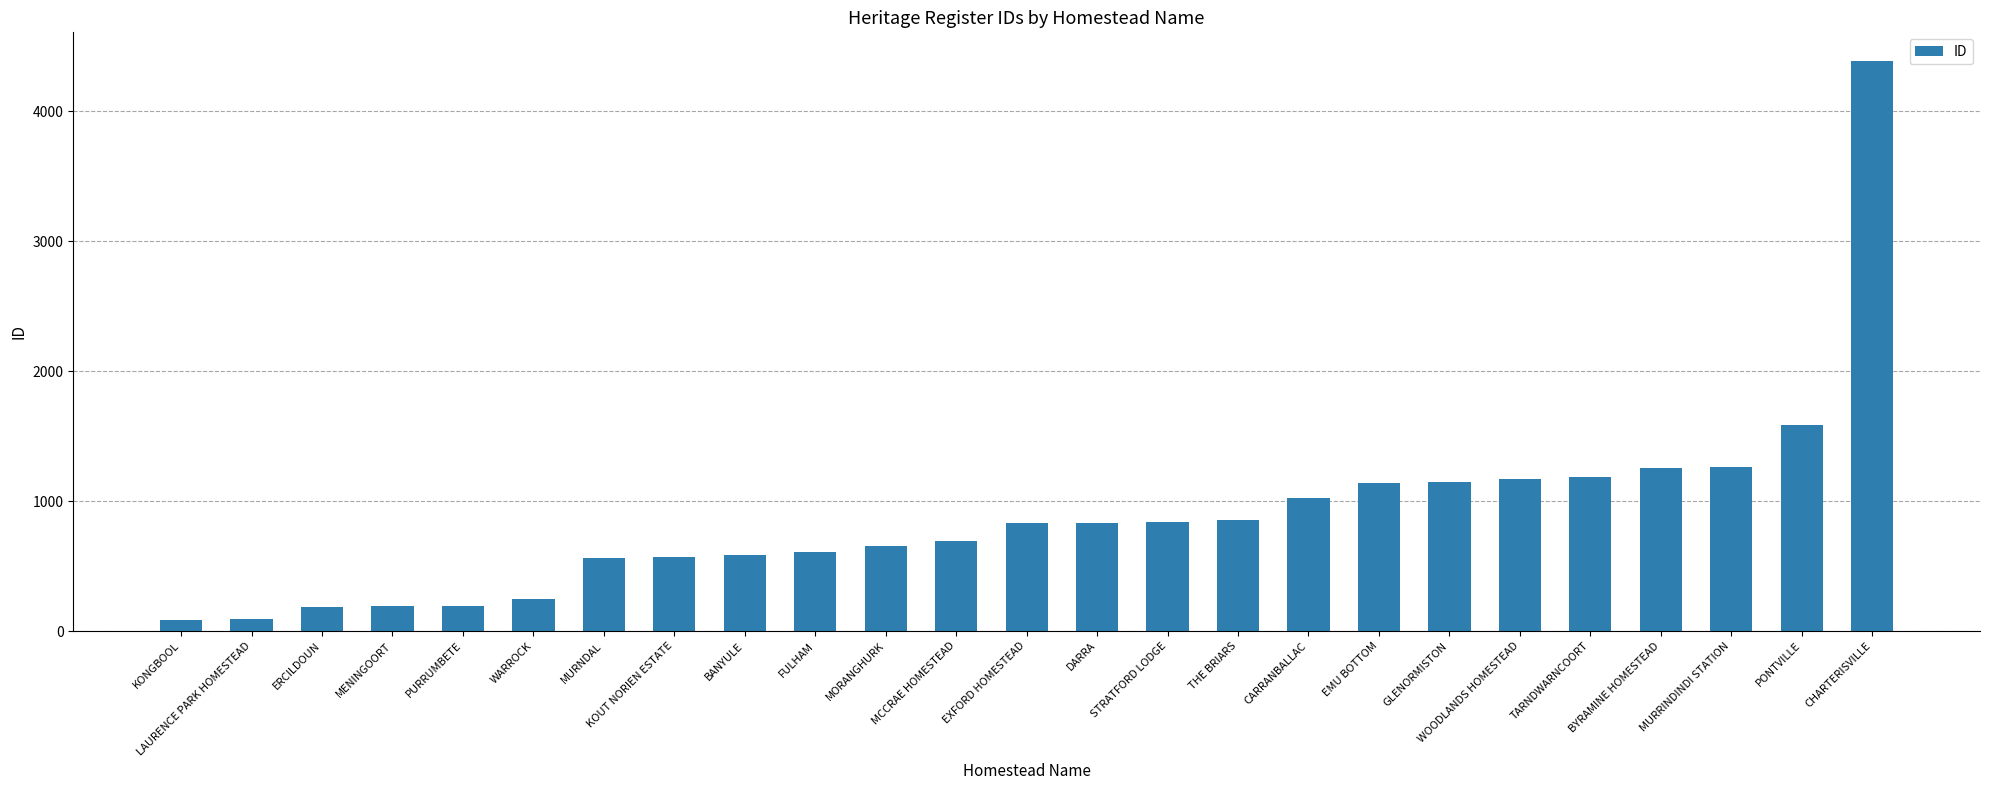

What is the approximate value at CARRANBALLAC, to the nearest 100?

1000